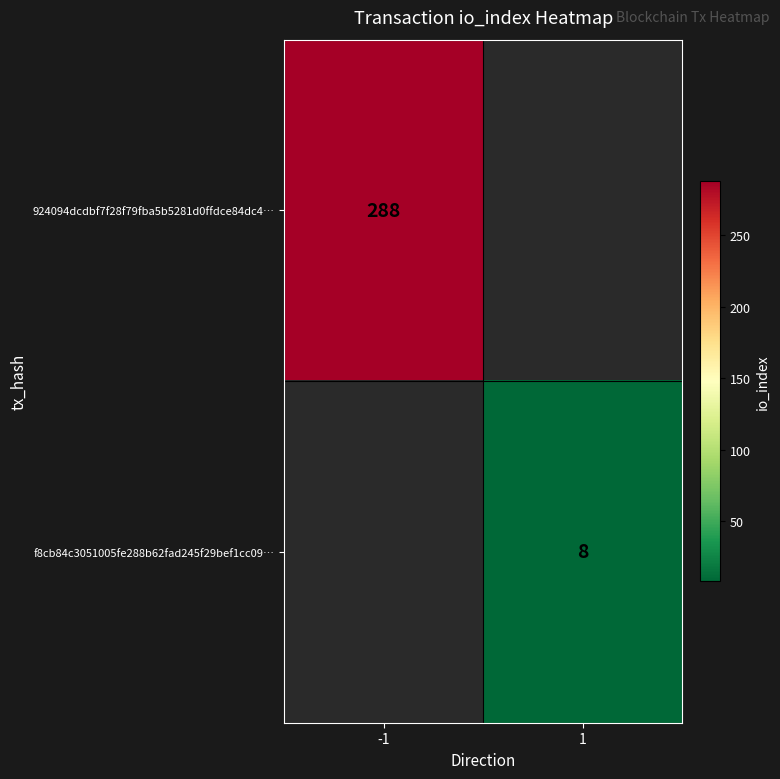

Which label corresponds to the smallest value in the chart?

1